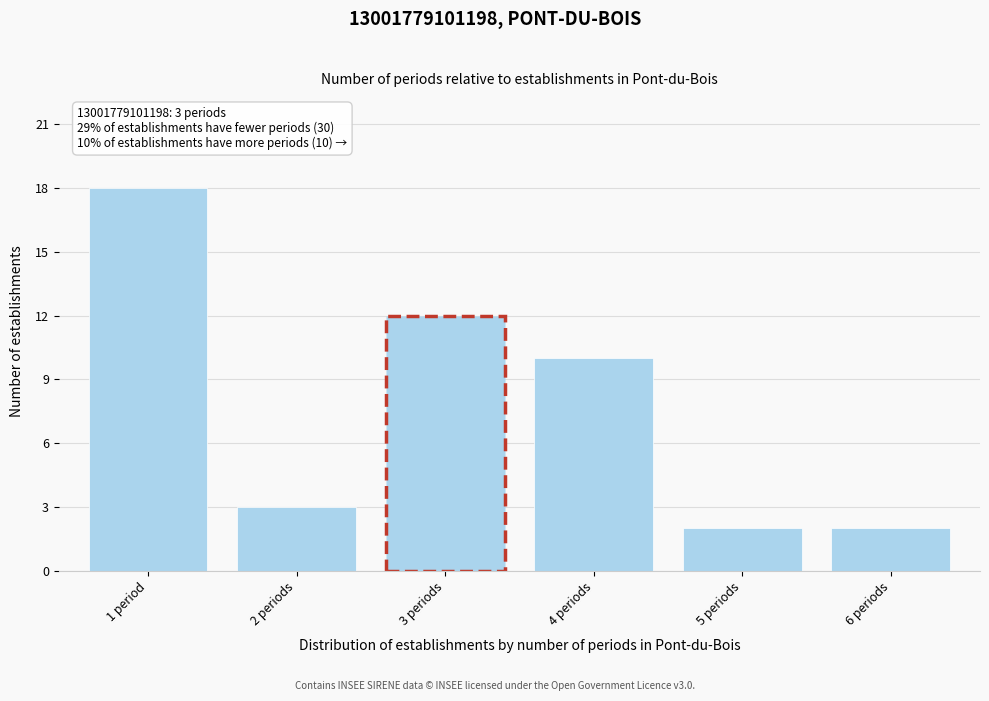

Reading left to right, list all the values displayed in this chart.

1 period=18	2 periods=3	3 periods=12	4 periods=10	5 periods=2	6 periods=2